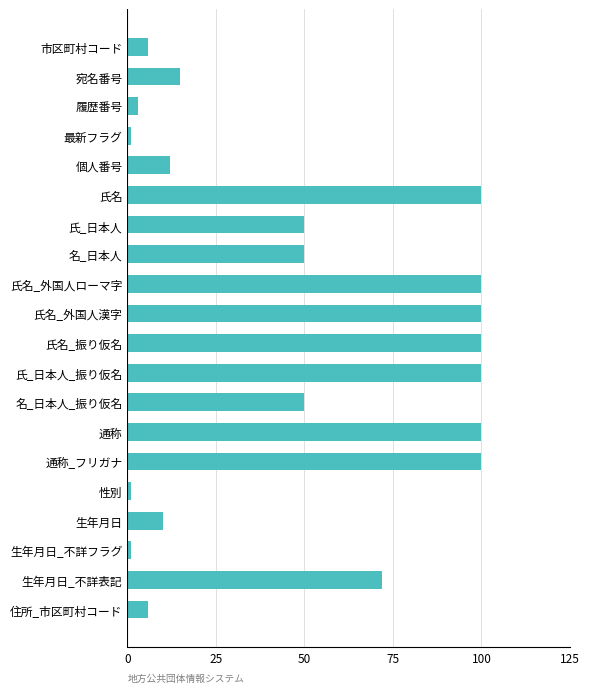

What is the ratio of the value at 個人番号 to the value at 宛名番号?

0.8